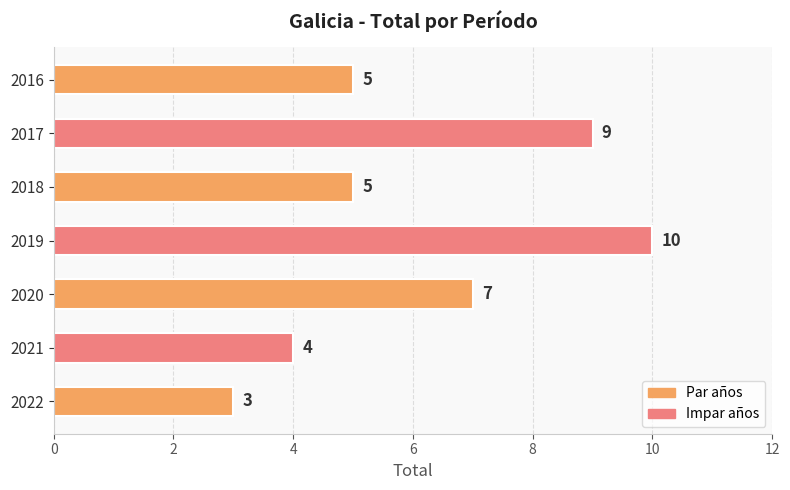

The chart shows a value of 2 at 2021. True or false?

False